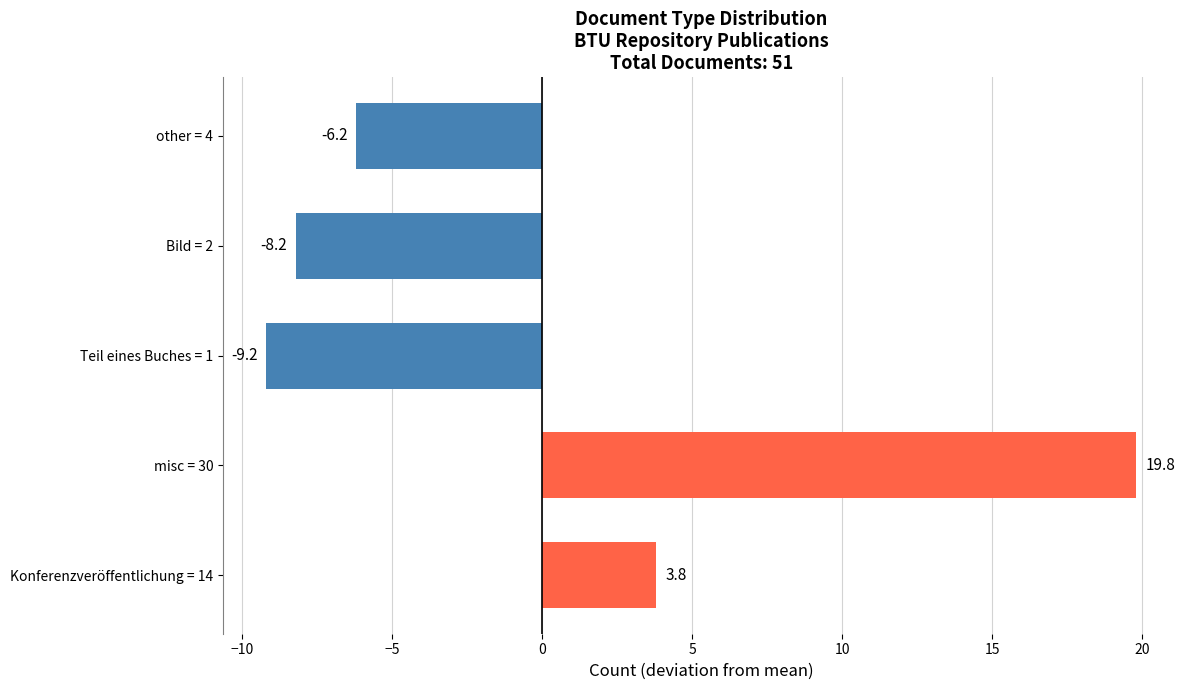

The value at Bild = 2 is -10.7. True or false?

False